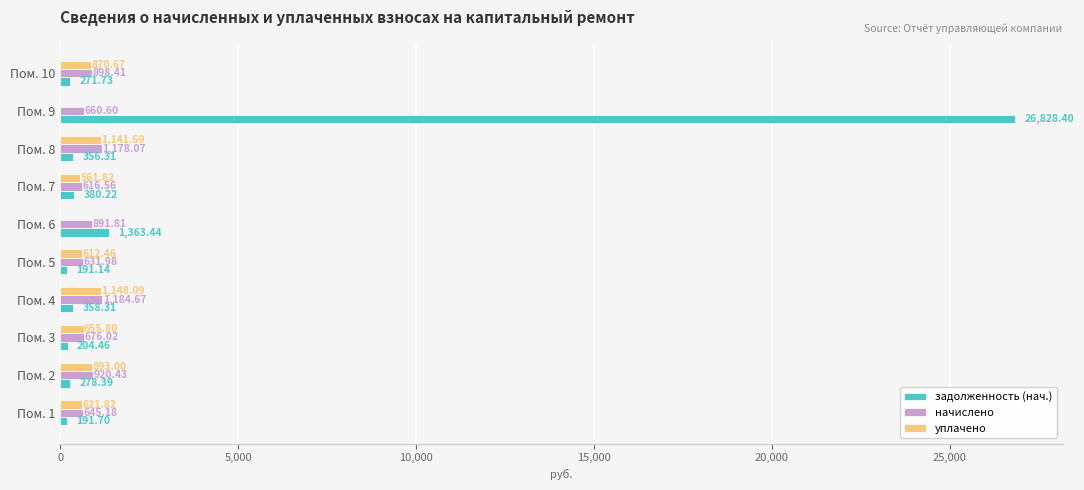

Between Пом. 1 and Пом. 9, which series saw the biggest shift?

задолженность (нач.)